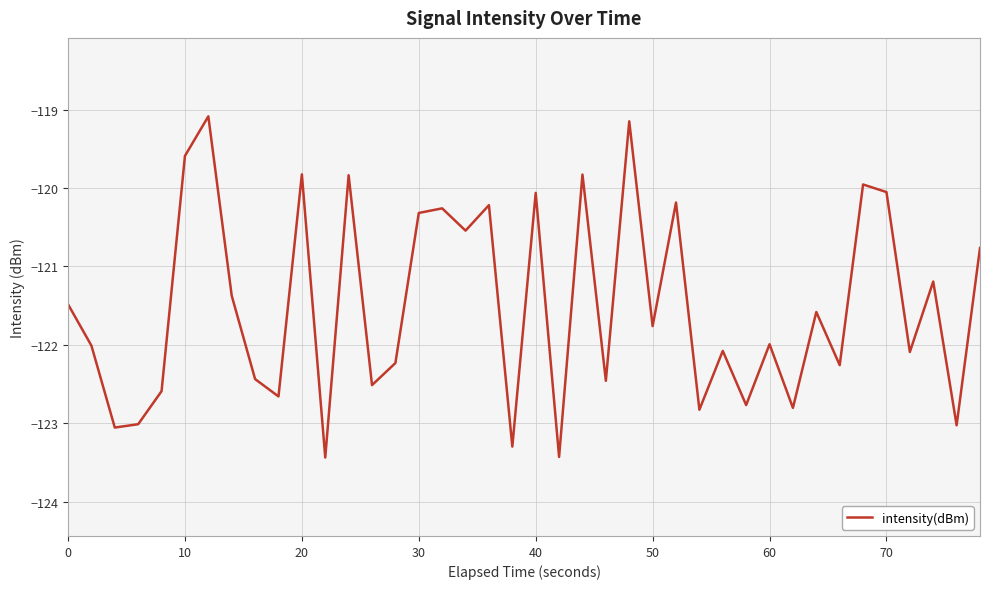

What is the maximum value shown in the chart?

-119.1